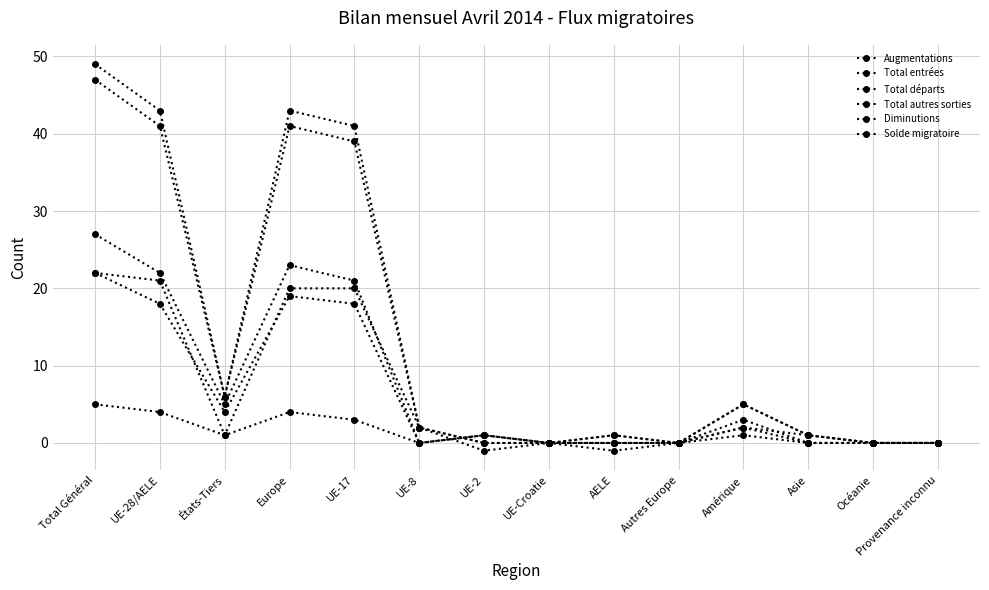

Rank the categories by Total départs value from lowest to highest.

UE-8, UE-Croatie, Autres Europe, Asie, Océanie, Provenance inconnu, UE-2, AELE, Amérique, États-Tiers, UE-28/AELE, UE-17, Europe, Total Général